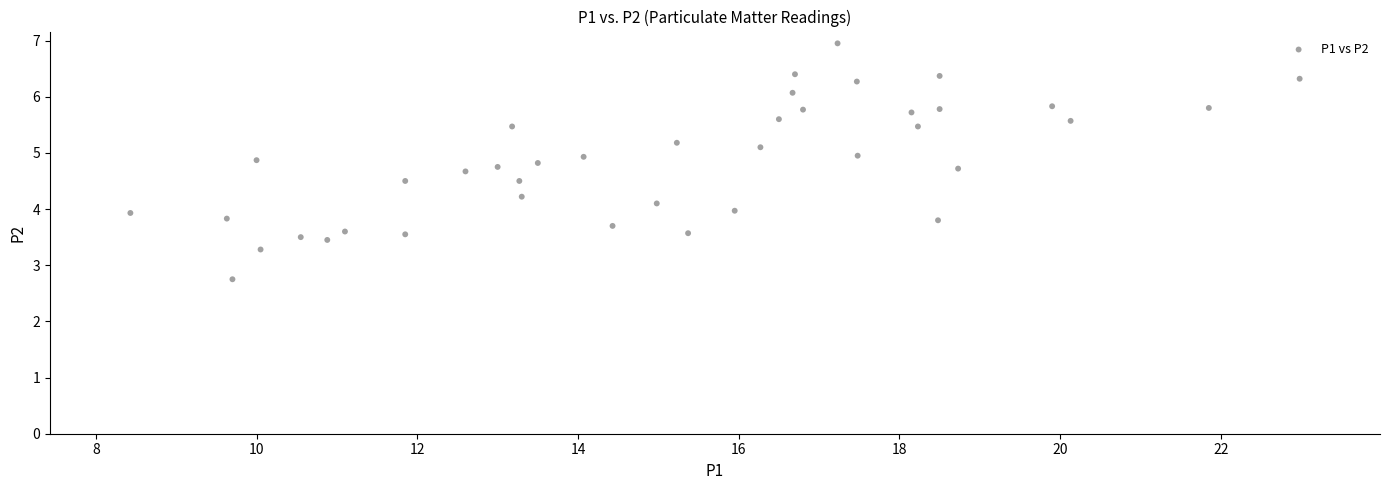

What is the range of Y values (max minus min)?

4.2